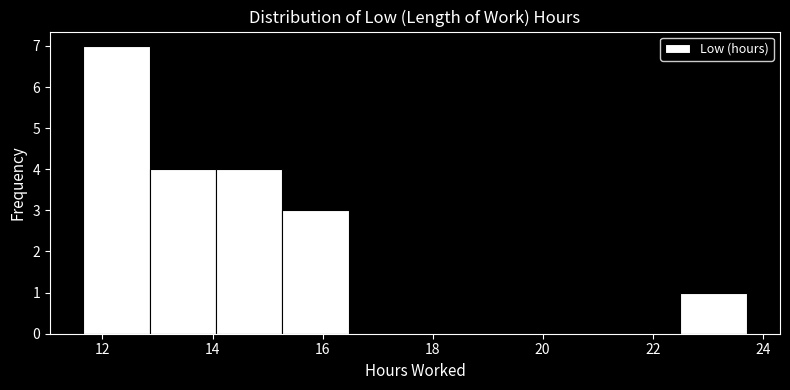

Reading left to right, list every bar in this chart as the range it spans on the x-axis followed by its height. Neither the bar edges nor the heights are printed on the chart, so give them approximately, as read against the axes.

11.6 to 12.8: 7
12.8 to 14.0: 4
14.0 to 15.2: 4
15.2 to 16.4: 3
16.4 to 17.6: 0
17.6 to 18.8: 0
18.8 to 20.0: 0
20.0 to 21.2: 0
21.2 to 22.6: 0
22.6 to 23.8: 1